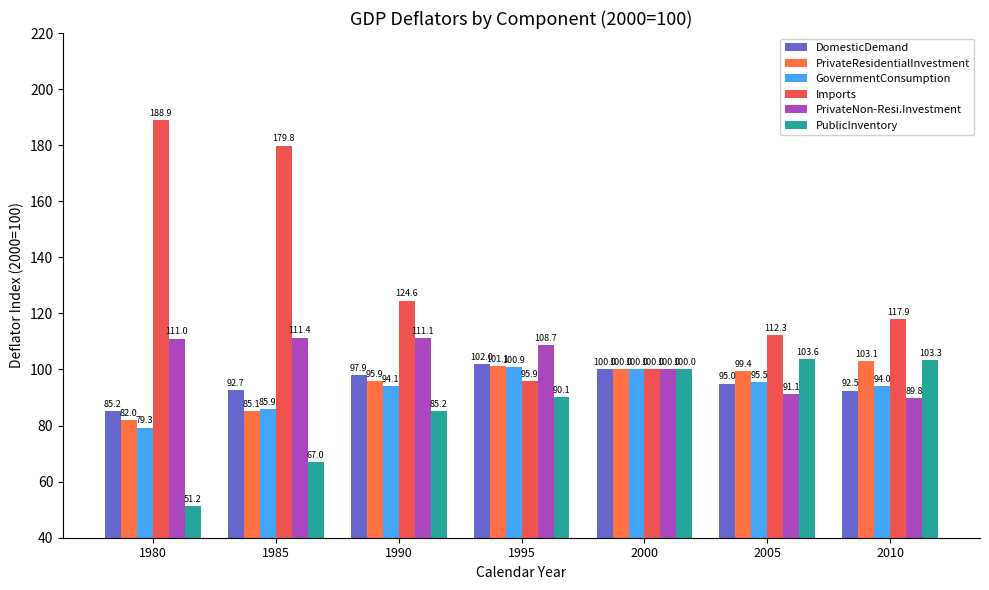

How many data points in PrivateNon-Resi.Investment are less than 108?

3